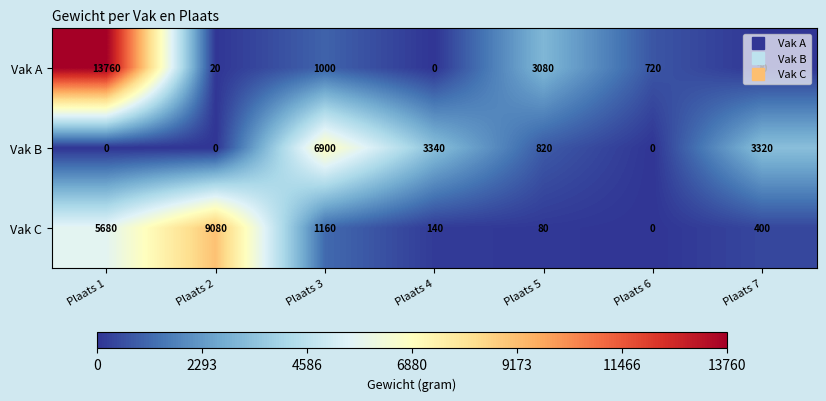

How many values in Vak A are above zero?

6